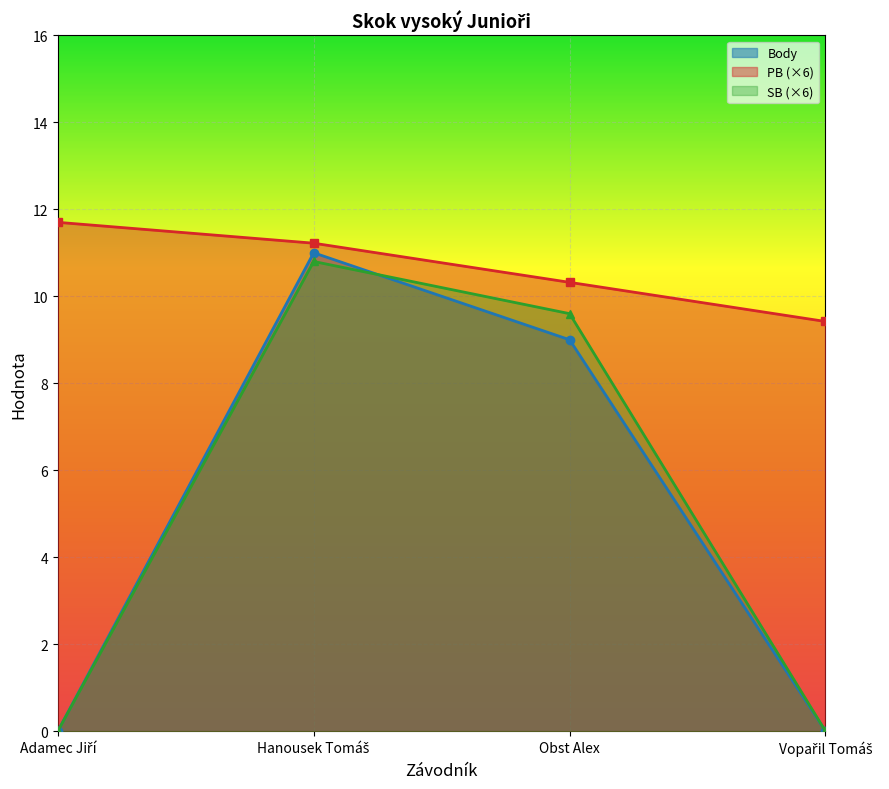

Between Hanousek Tomáš and Vopařil Tomáš, which series saw the biggest shift?

Body